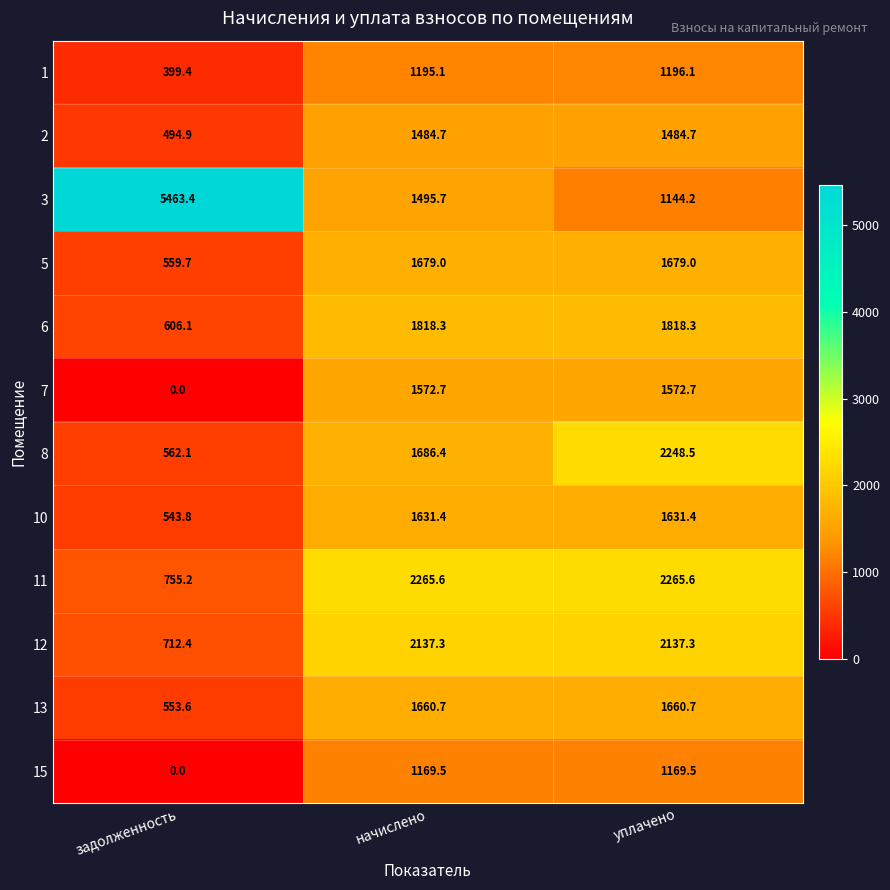

At which category does the chart reach its peak across all series?

задолженность